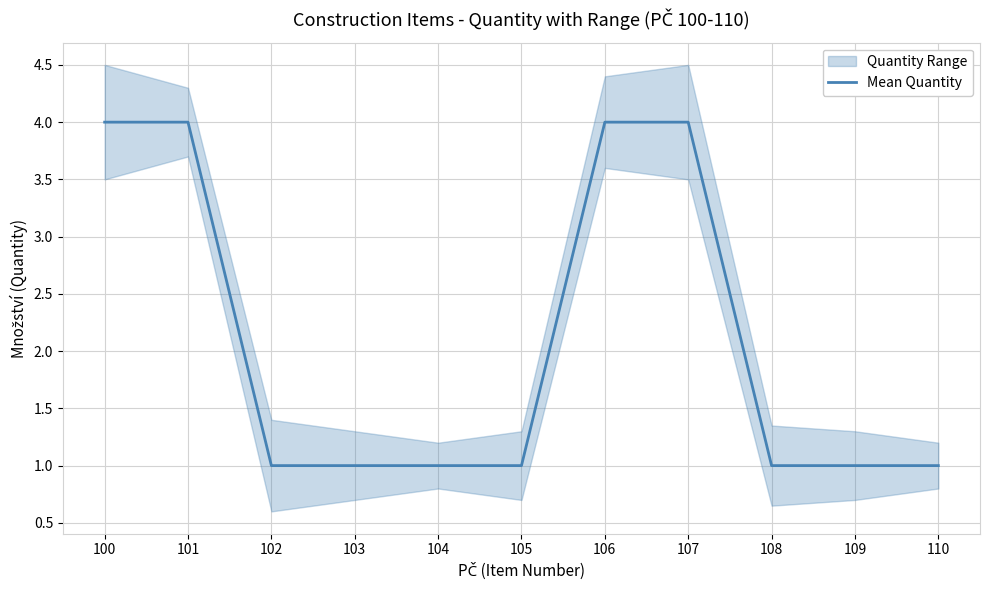

The value at 105 is 1. True or false?

False